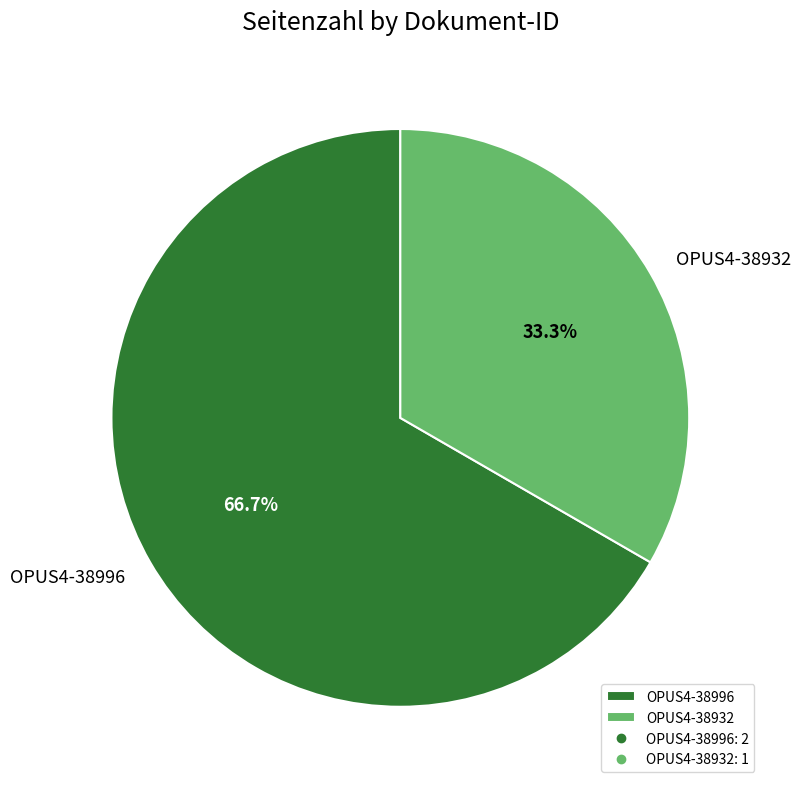

True or false: OPUS4-38996 accounts for 76% of the total.

False